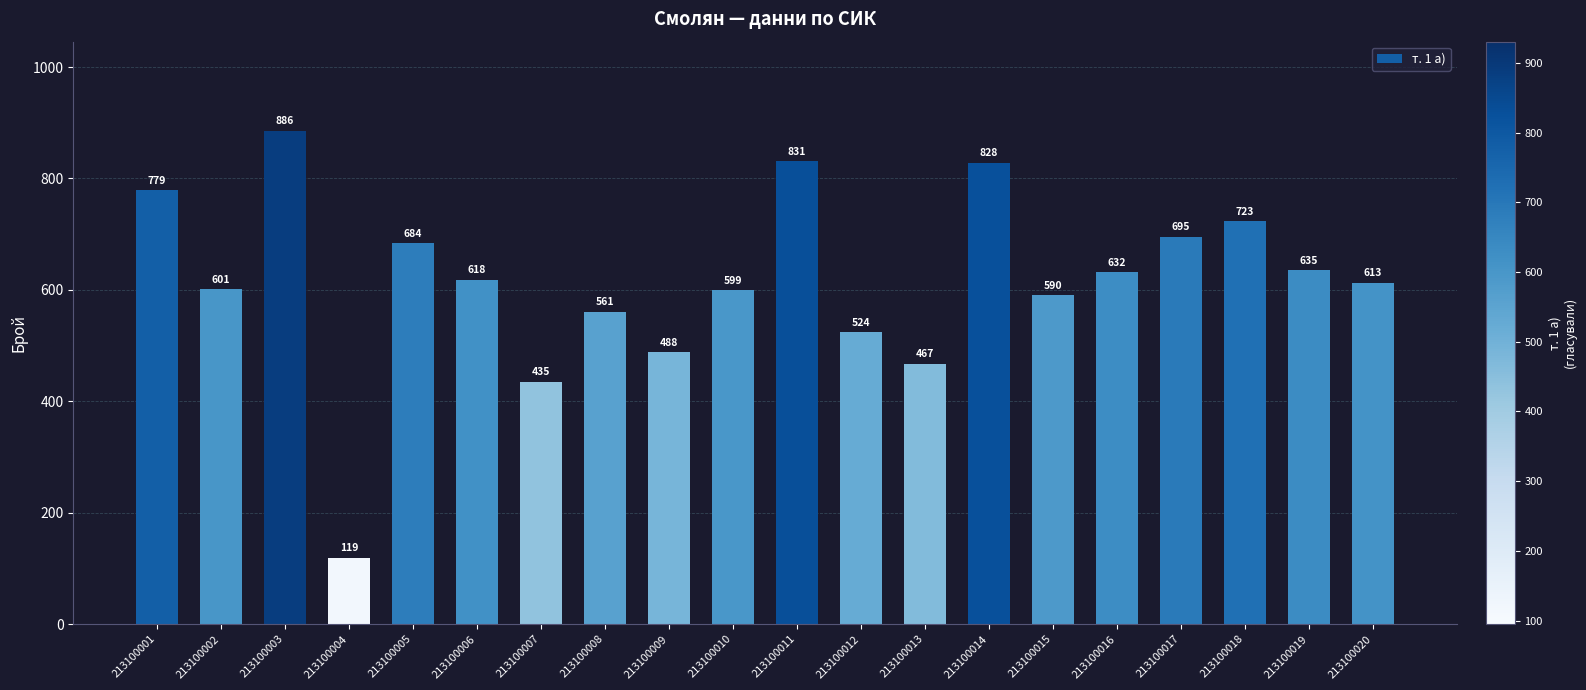

Between 213100010 and 213100015, which is larger?

213100010